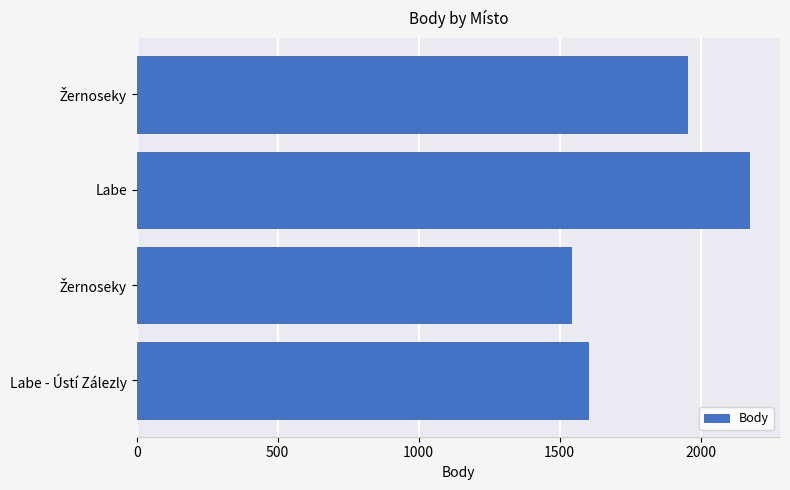

How many series are shown in this chart?

1